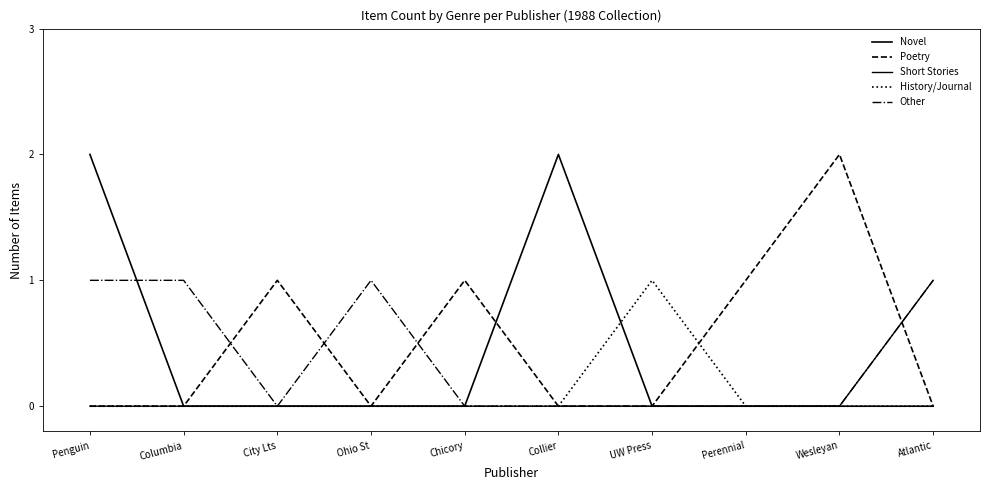

How many times do Poetry and Novel cross each other?

1